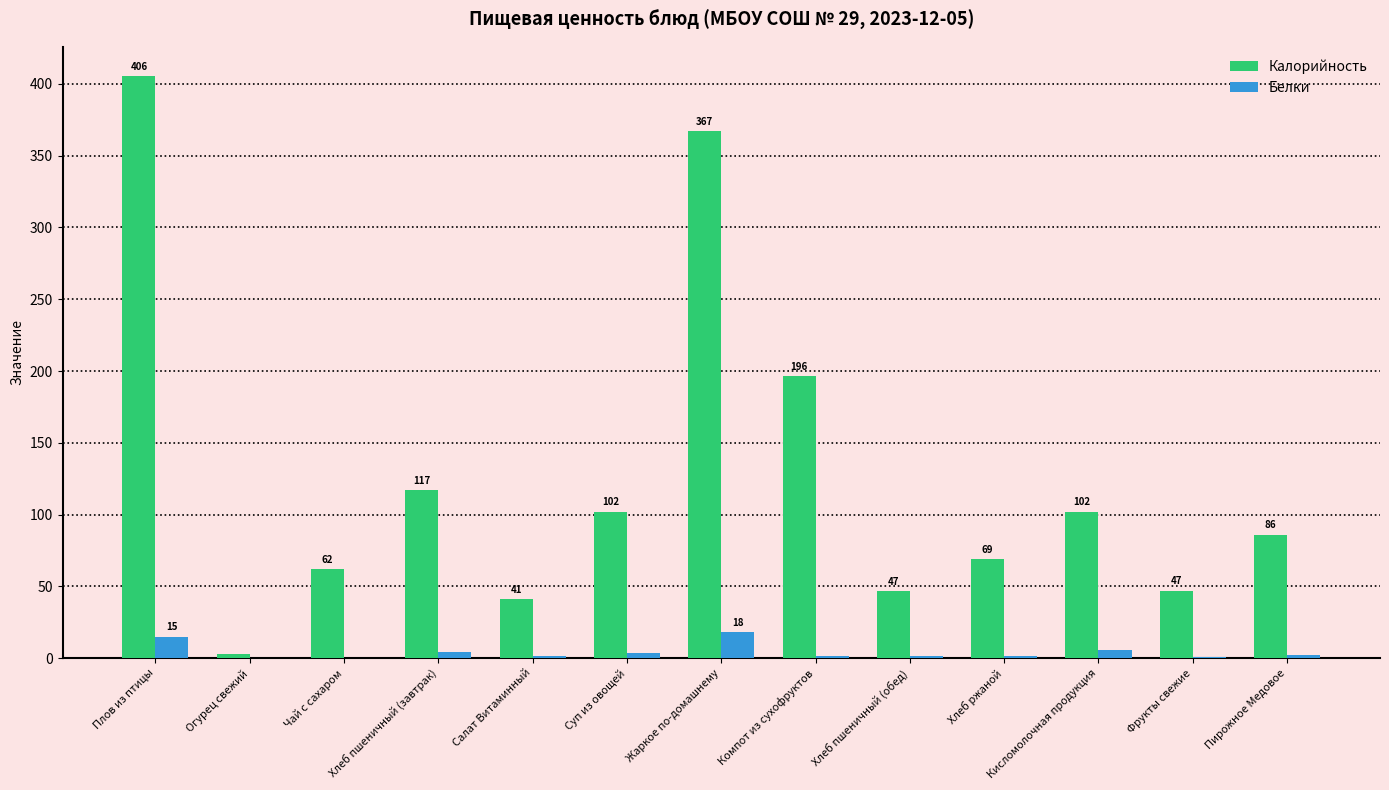

Is it true that Белки equals 14.9 at Плов из птицы?

True